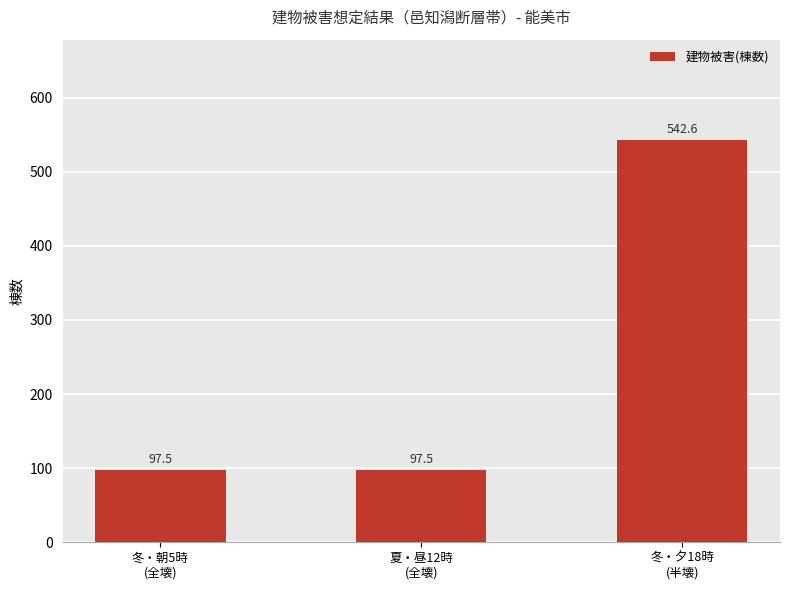

Reading right to left, what are all the values shown in this chart?

542.6	97.5	97.5